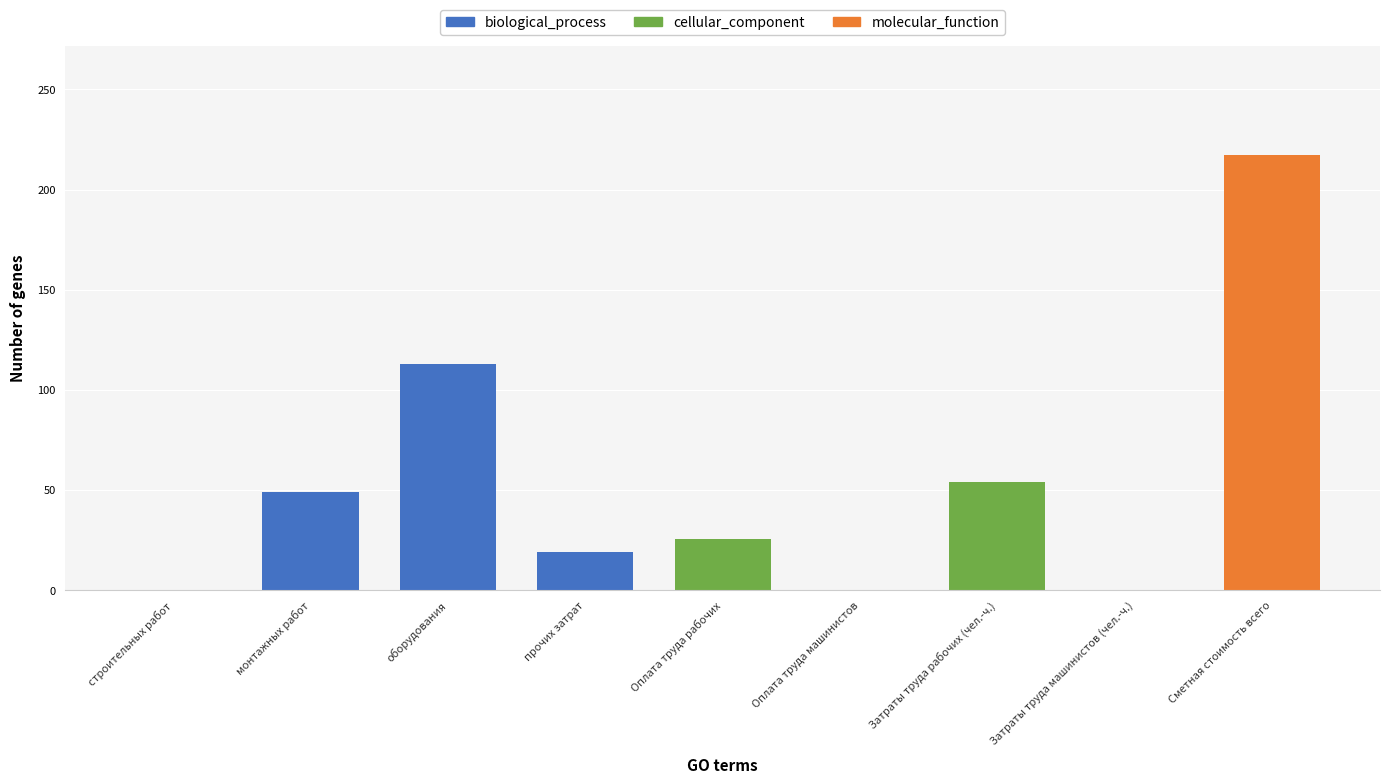

Are the bars grouped side by side (vs. stacked)?

Yes